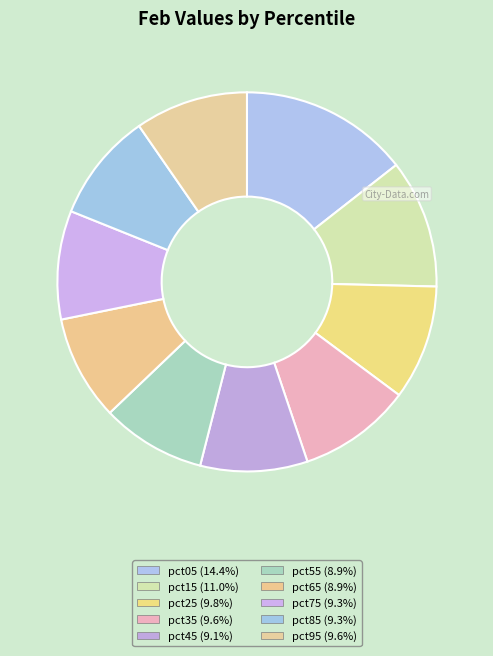

Which slice is the largest?

pct05